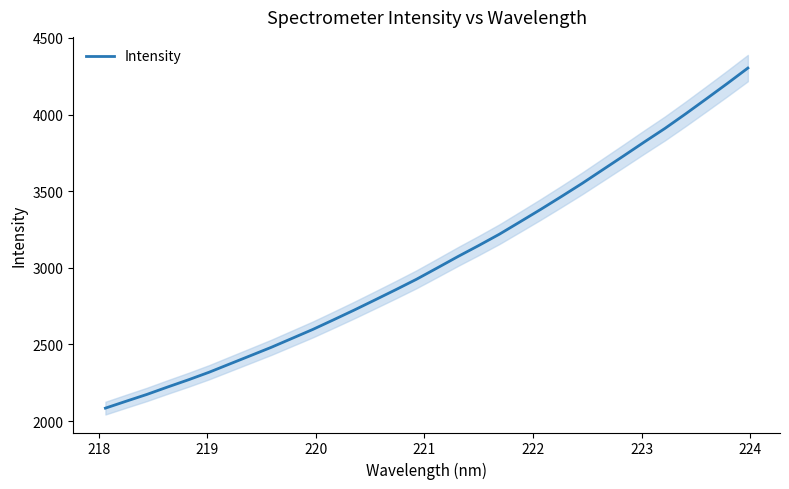

What is the average value?

3044.5